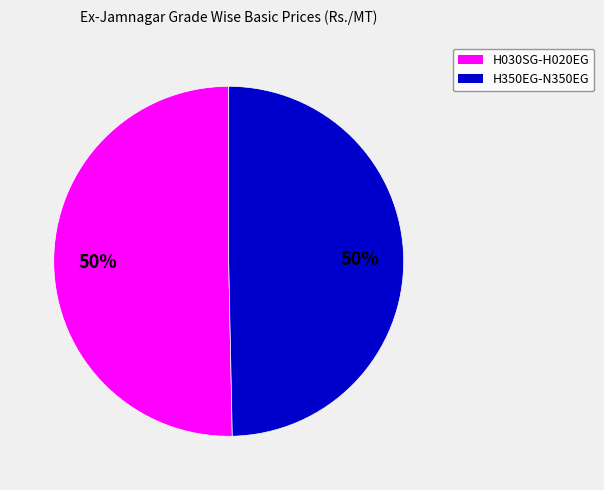

To the nearest percent, what is the average slice percentage?

50%